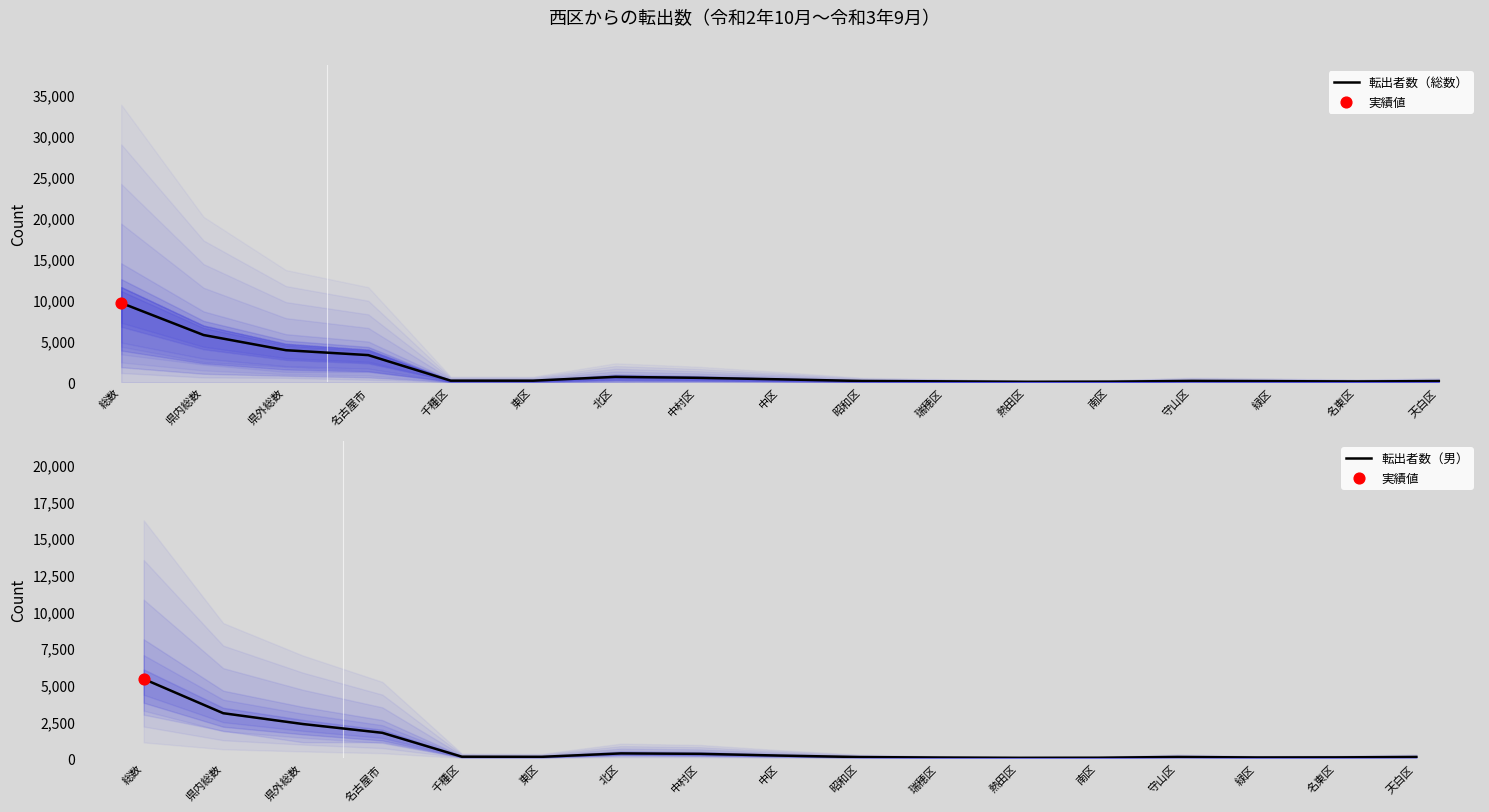

Which series has the largest total across all categories?

転出者数（総数）